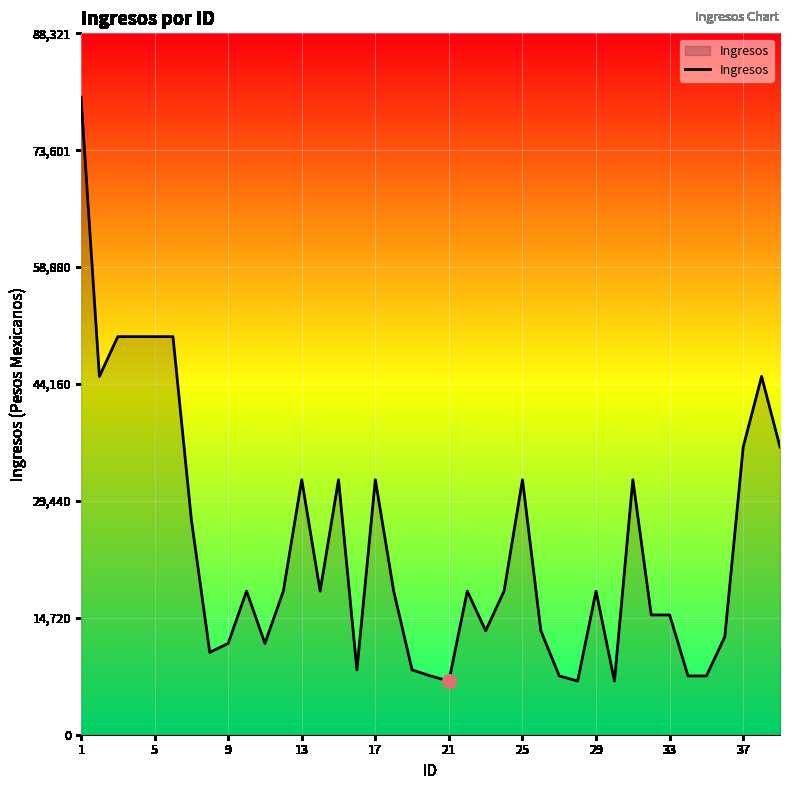

What is the sum of all values?

926053.0